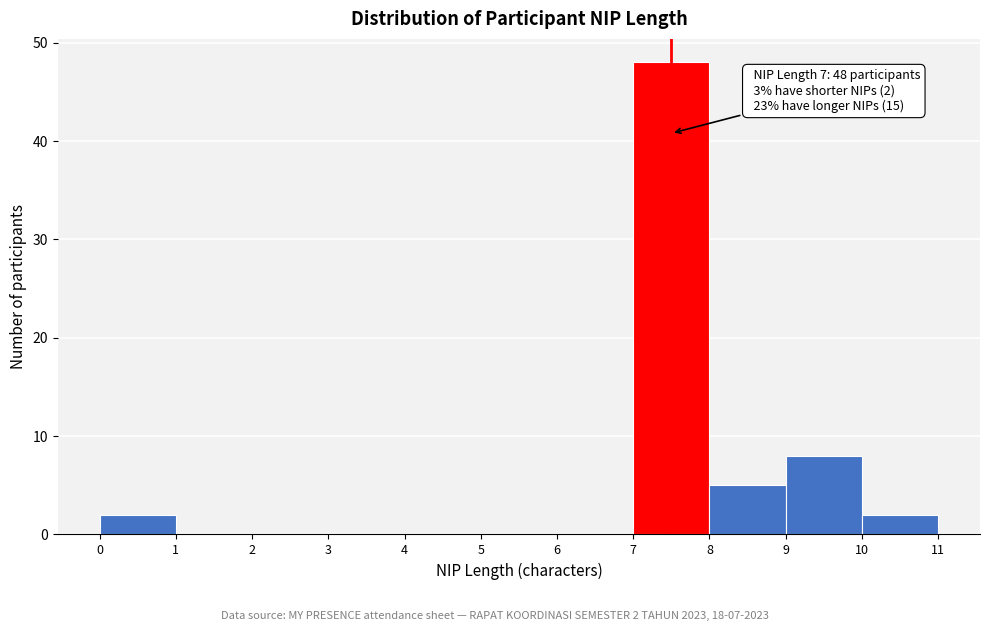

Which range on the x-axis has the tallest bar?

7 to 8